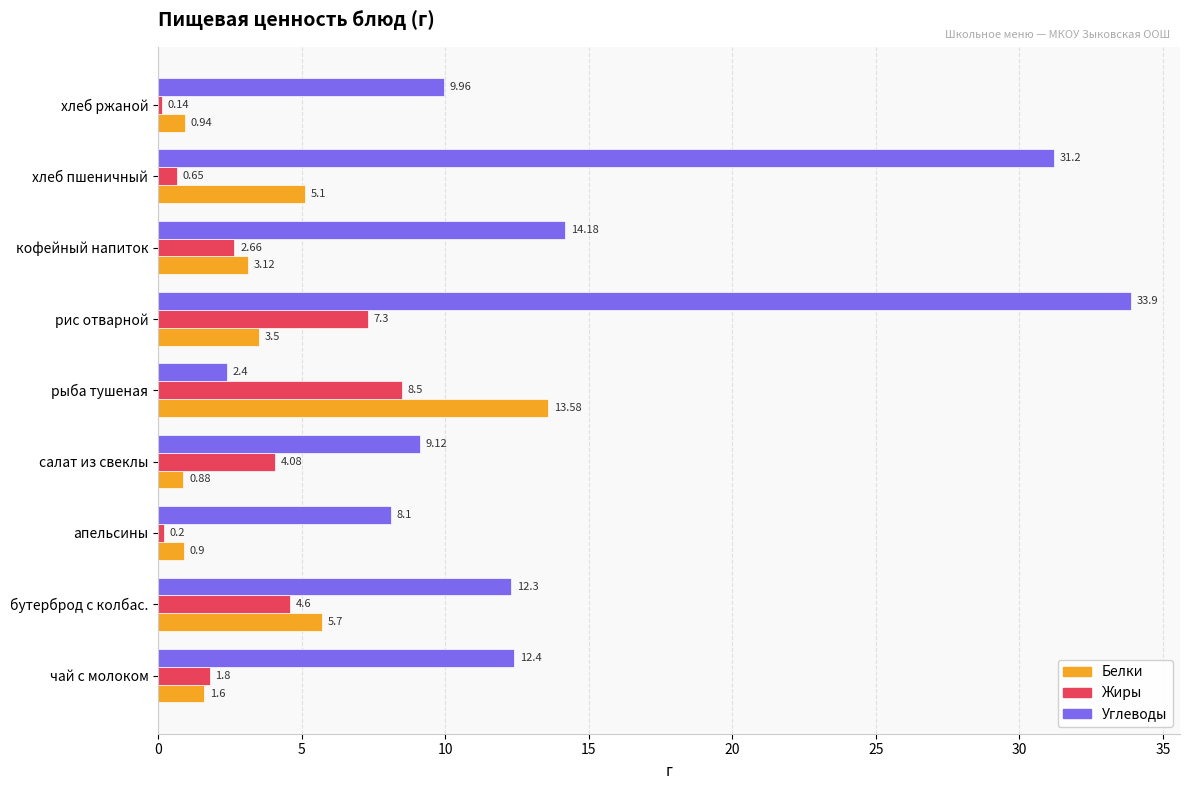

How many values in the Углеводы series exceed 12?

5